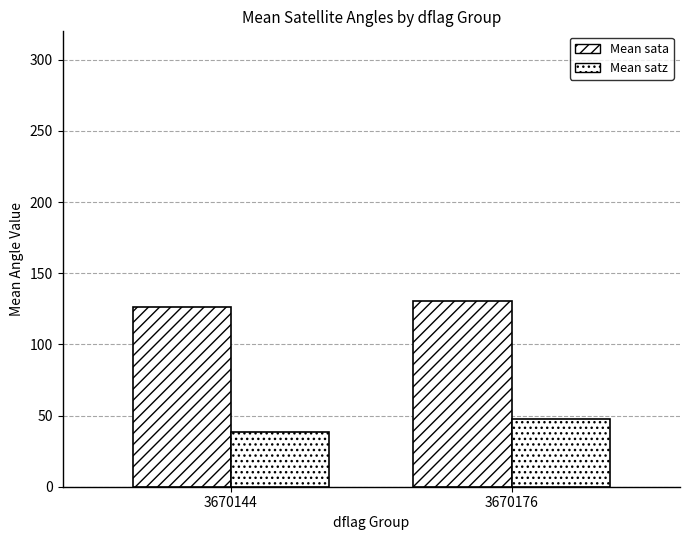

The Mean sata series shows 126.6 at 3670144. True or false?

True